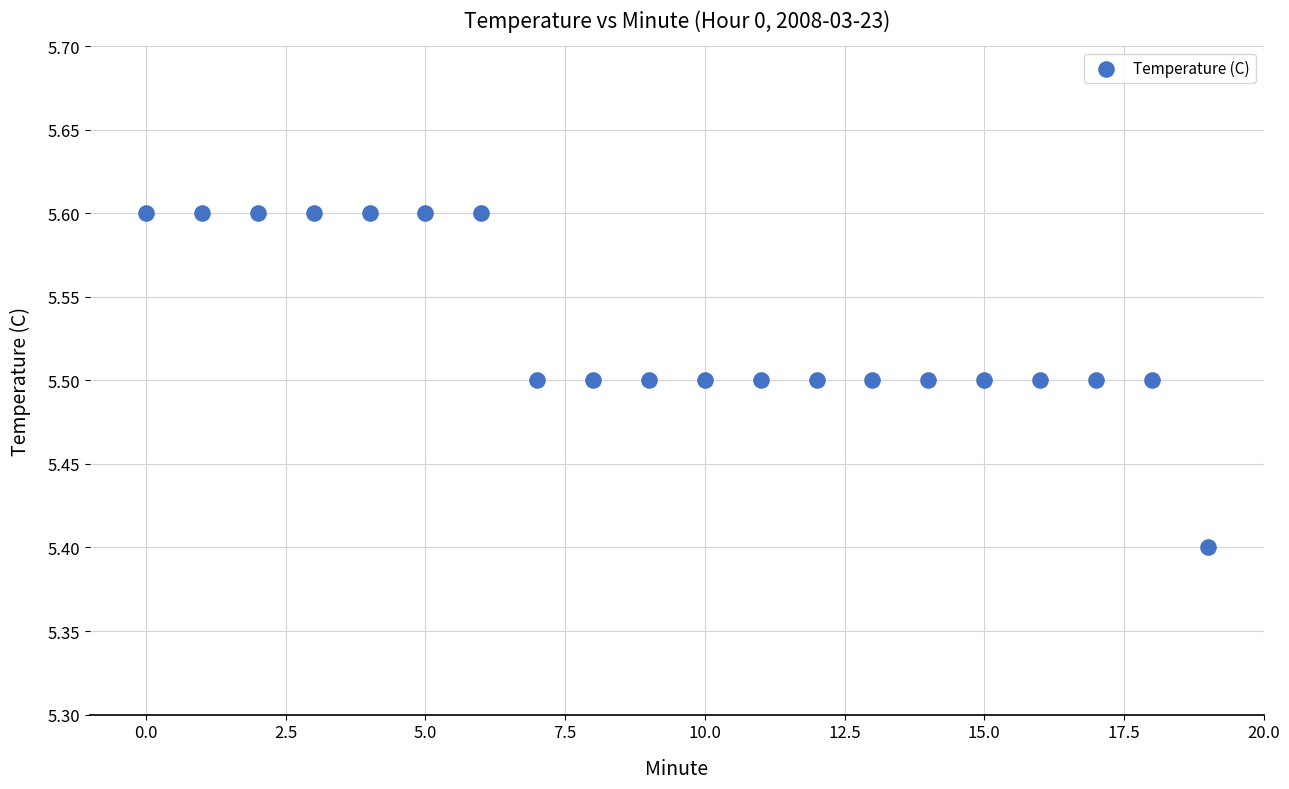

What Y value in the scatter plot is closest to 5?

5.4